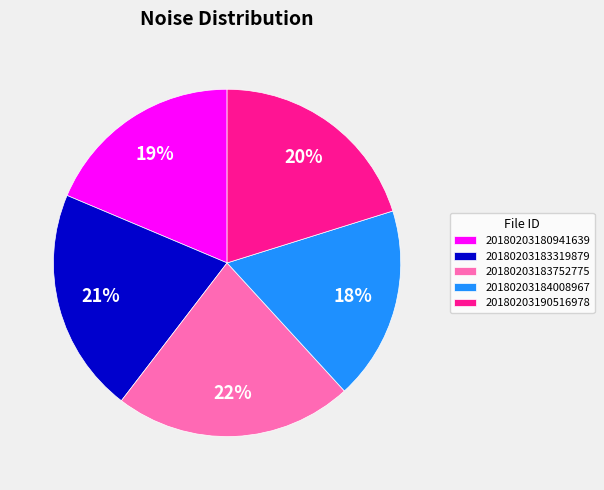

To the nearest percent, what is the average slice percentage?

20%